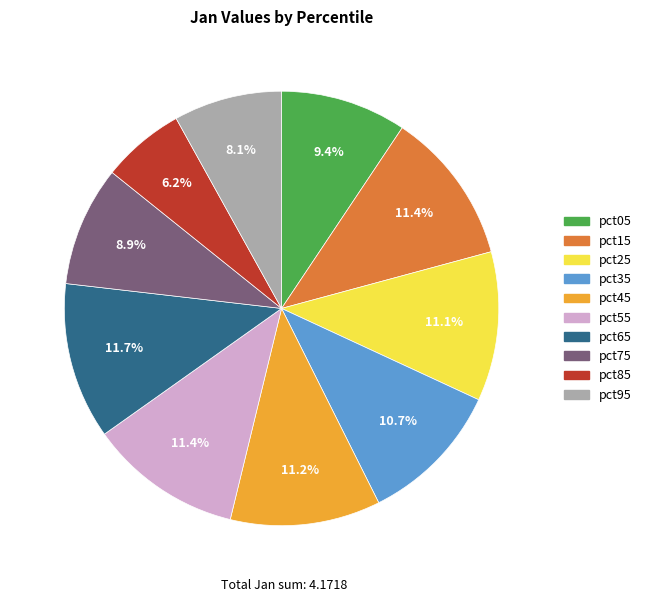

Is there any slice that represents more than half of the pie?

No